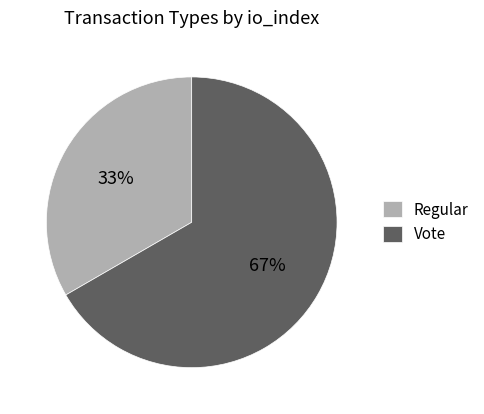

How many slices are in this pie chart?

2